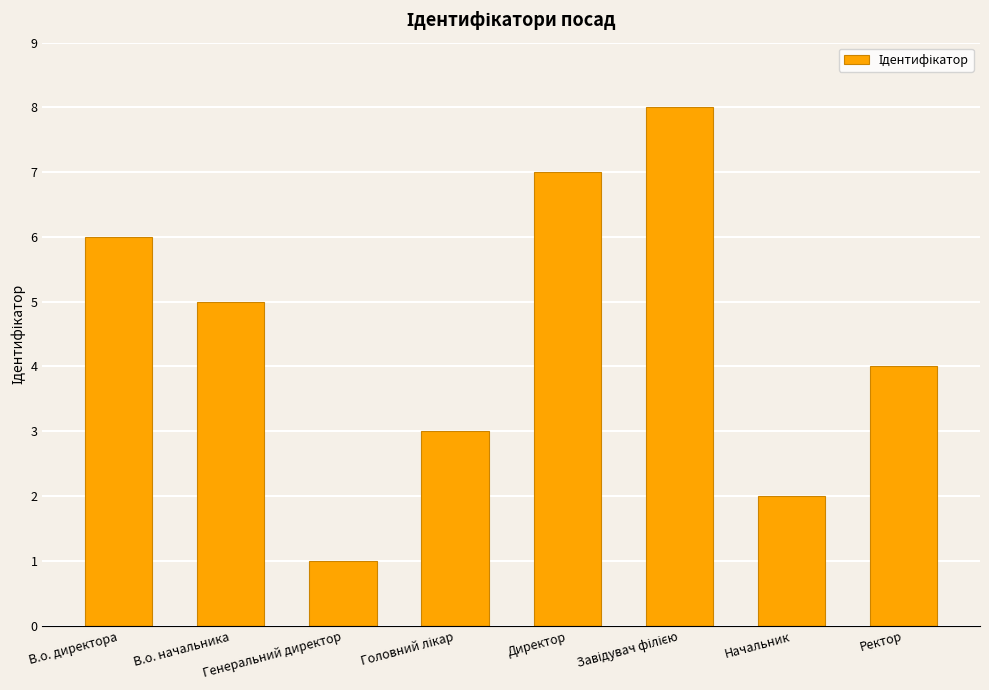

What is the sum of all values?

36